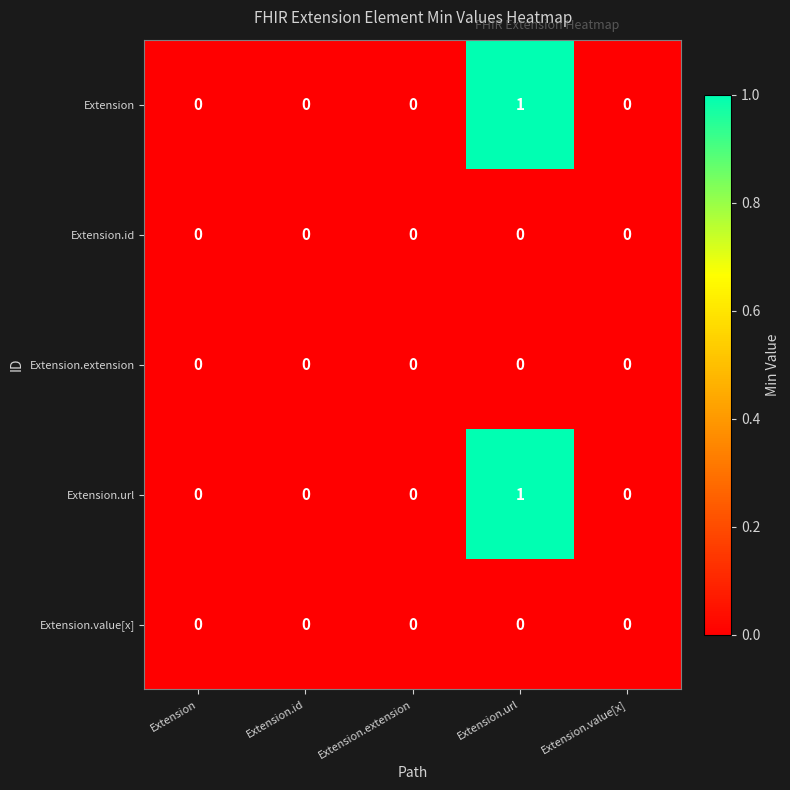

Is it true that Extension.value[x] equals 0 at Extension.id?

True